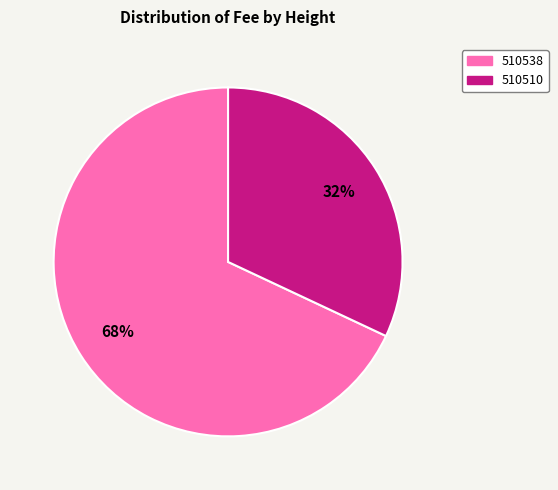

To the nearest percent, what percentage of the pie is 510510?

32%